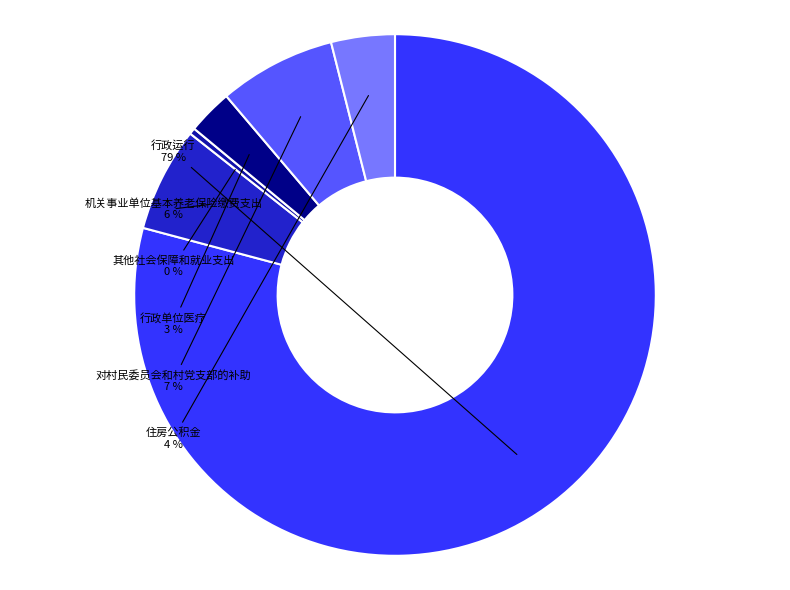

Count the number of slices in the pie.

6